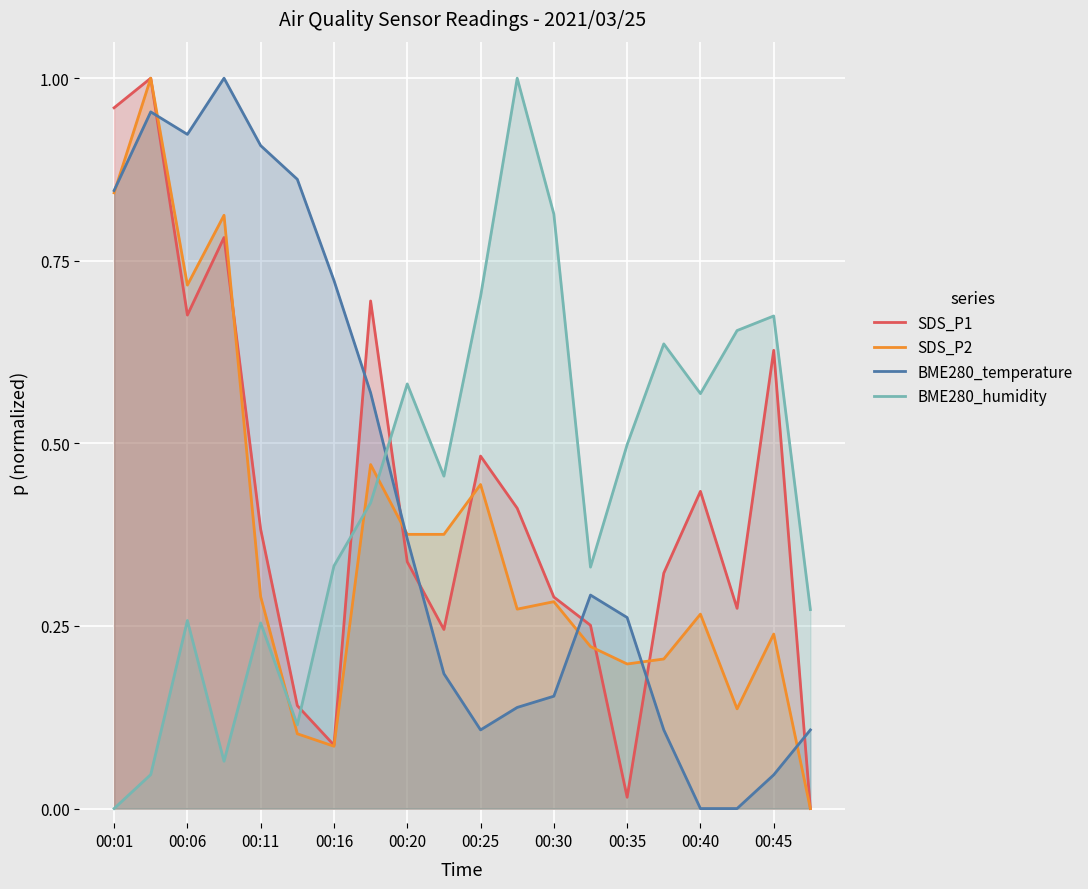

True or false: BME280_temperature has more than 2 points higher than both neighbors.

True